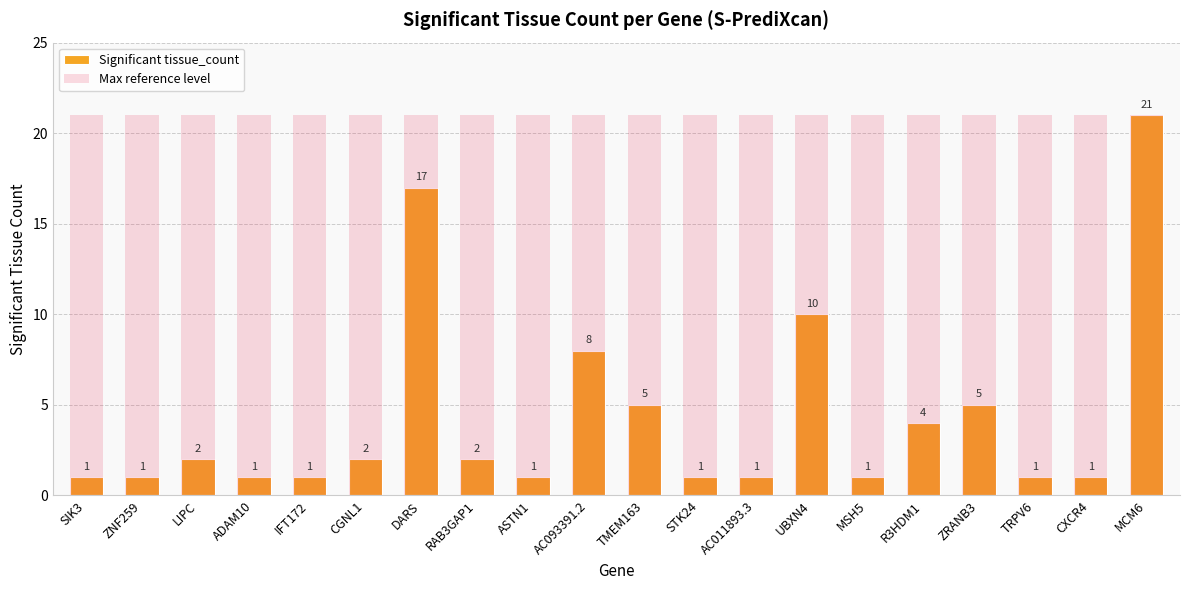

At which category is the sum across all series the highest?

MCM6